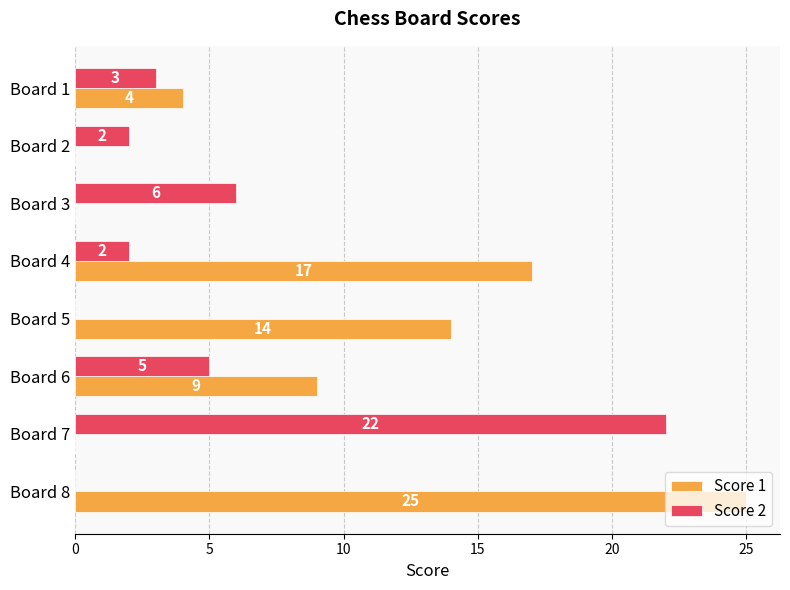

At which category is the sum across all series the highest?

Board 8